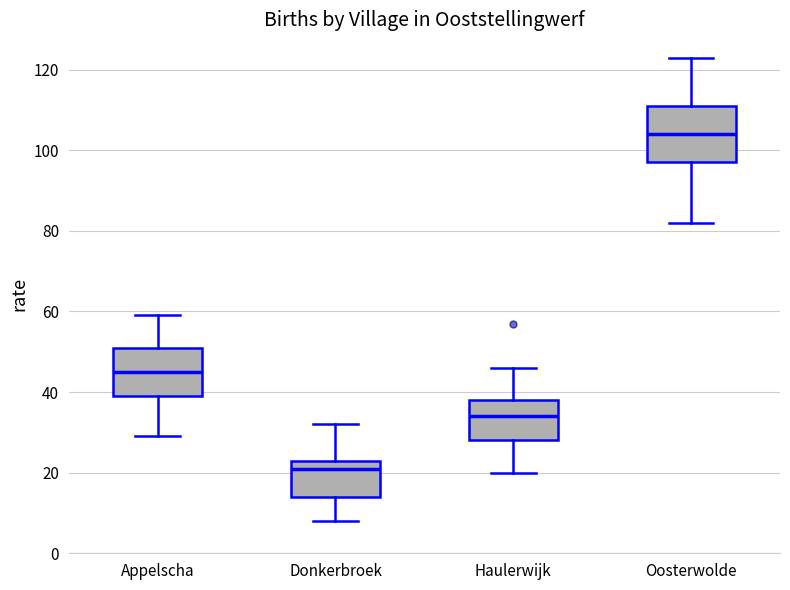

Where is the upper edge of the box for Haulerwijk on the y-axis? The values are not printed on the chart, so give them approximately, as read against the axis.

38